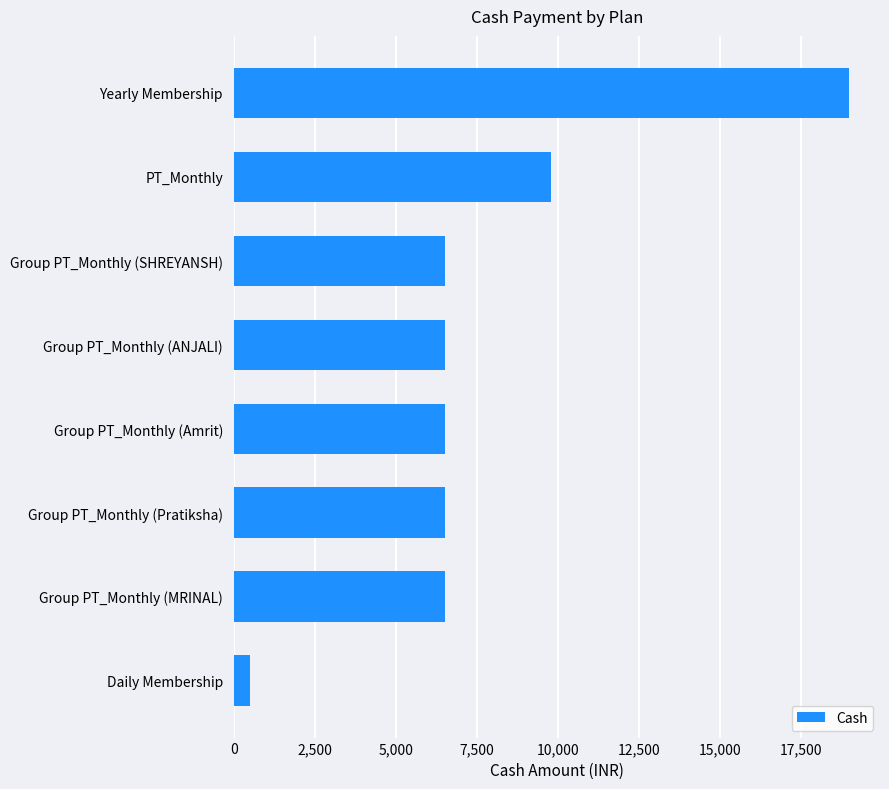

What is the average value?

7724